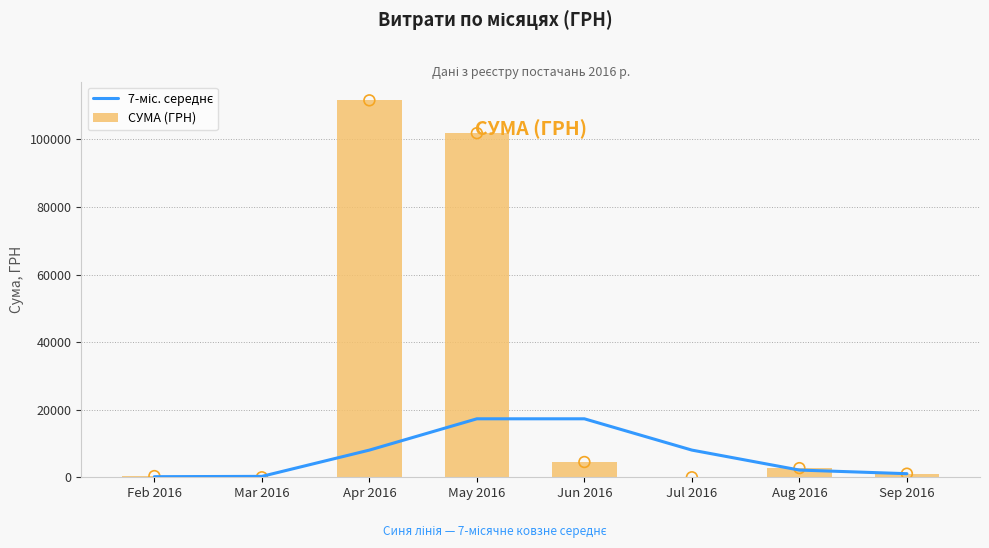

At how many categories does at least one series exceed 35580?

2